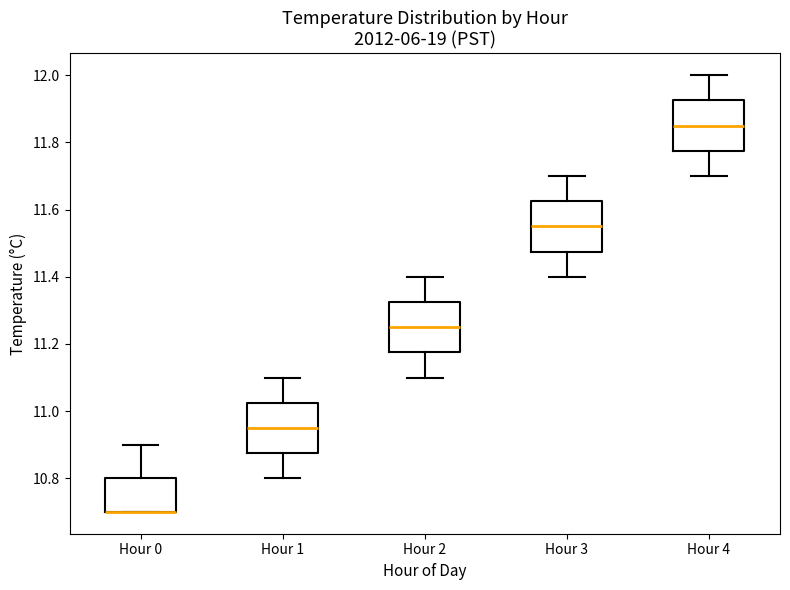

Reading left to right, transcribe this box plot: for each box, give where its median line is, the range the box spans, and where its two whiskers end, as read against the y-axis. The values are not printed on the chart, so give them approximately, as read against the axis.

Hour 0: median 10.70 (drawn on the box's lower edge), box 10.70 to 10.80, whiskers 10.70 to 10.90
Hour 1: median 10.96, box 10.88 to 11.02, whiskers 10.80 to 11.10
Hour 2: median 11.26, box 11.18 to 11.32, whiskers 11.10 to 11.40
Hour 3: median 11.56, box 11.48 to 11.62, whiskers 11.40 to 11.70
Hour 4: median 11.86, box 11.78 to 11.92, whiskers 11.70 to 12.00